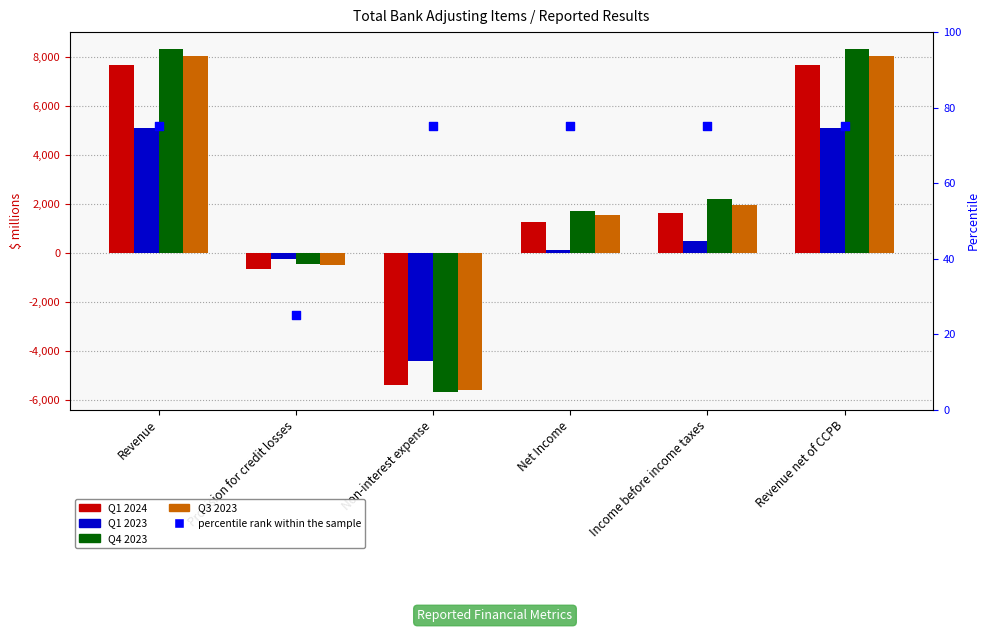

Which series has the widest spread of Y values?

Q4 2023